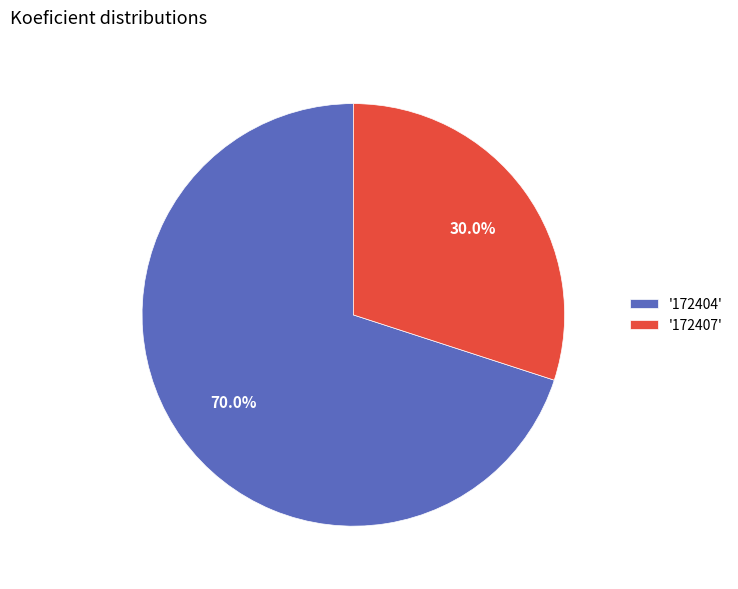

What is the ratio of the value at '172407' to the value at '172404'?

0.4